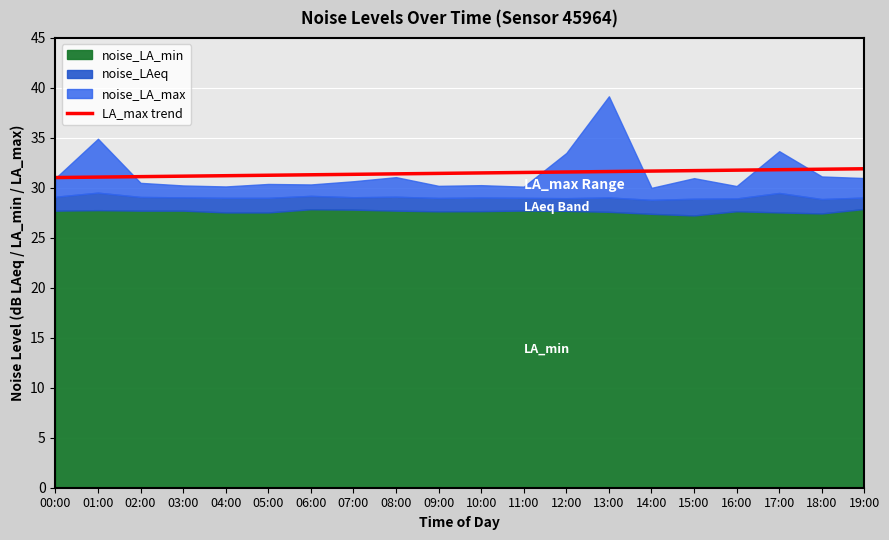

What is the lowest value of the LA_max trend series?

31.0